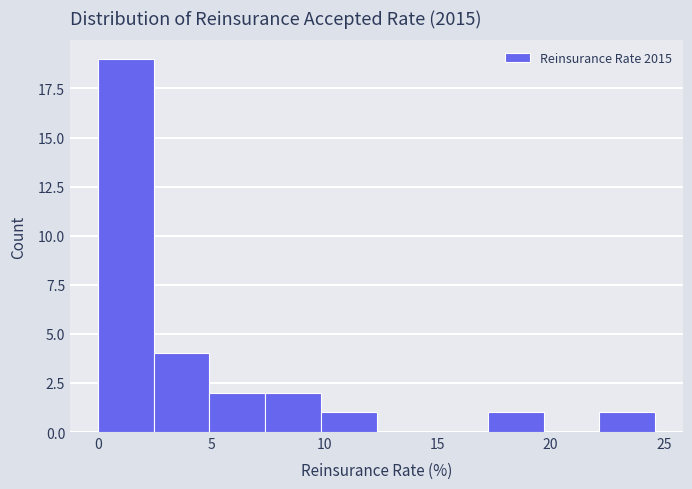

What is the height of the bar covering 0.0 to 2.5 on the x-axis? Neither the bar edges nor the heights are printed on the chart, so give them approximately, as read against the axes.

19